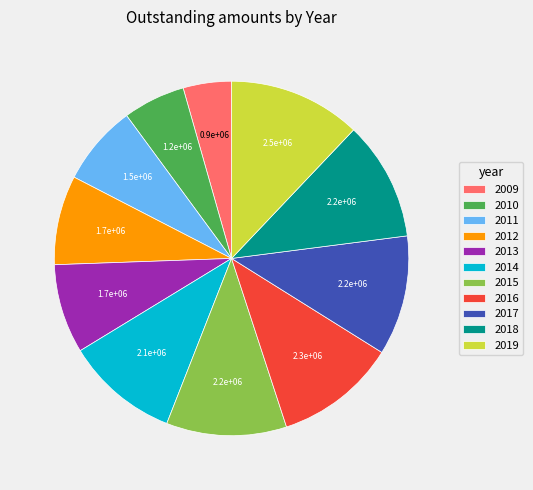

What is the smallest slice in the pie chart?

2009